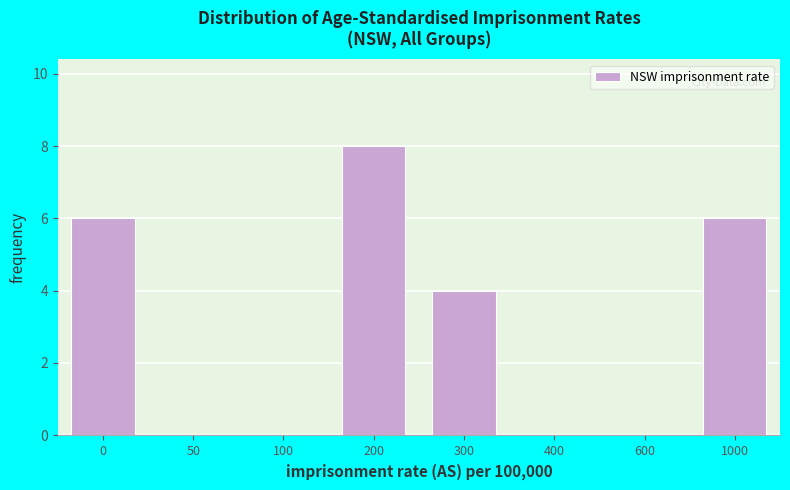

Reading left to right, what are all the values shown in this chart?

0=6	50=0	100=0	200=8	300=4	400=0	600=0	1000=6